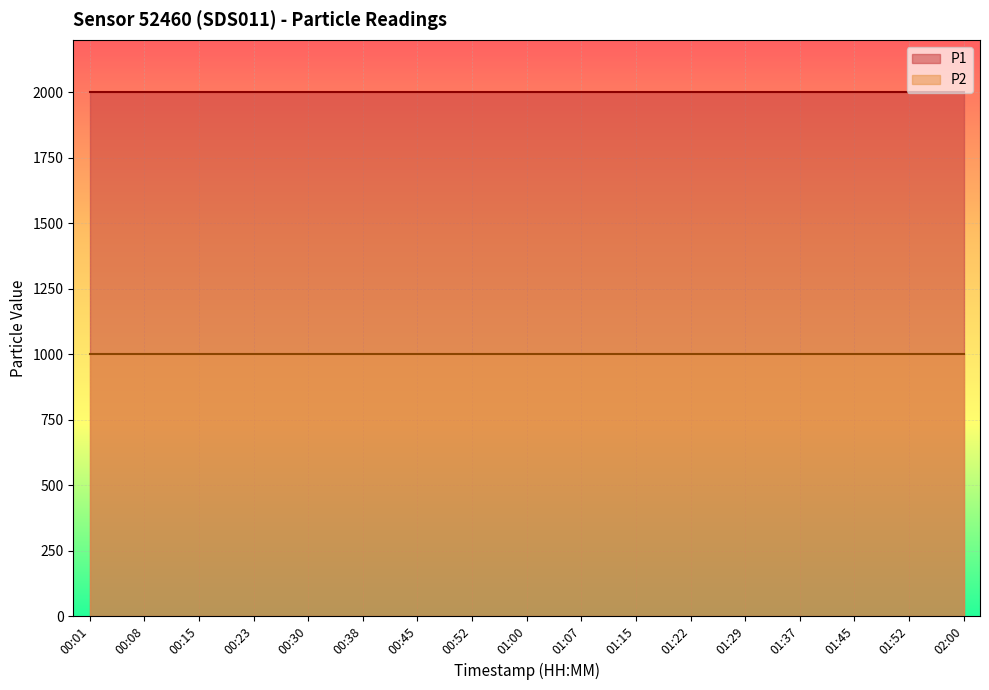

Read the P1 value at 01:15.

1999.9